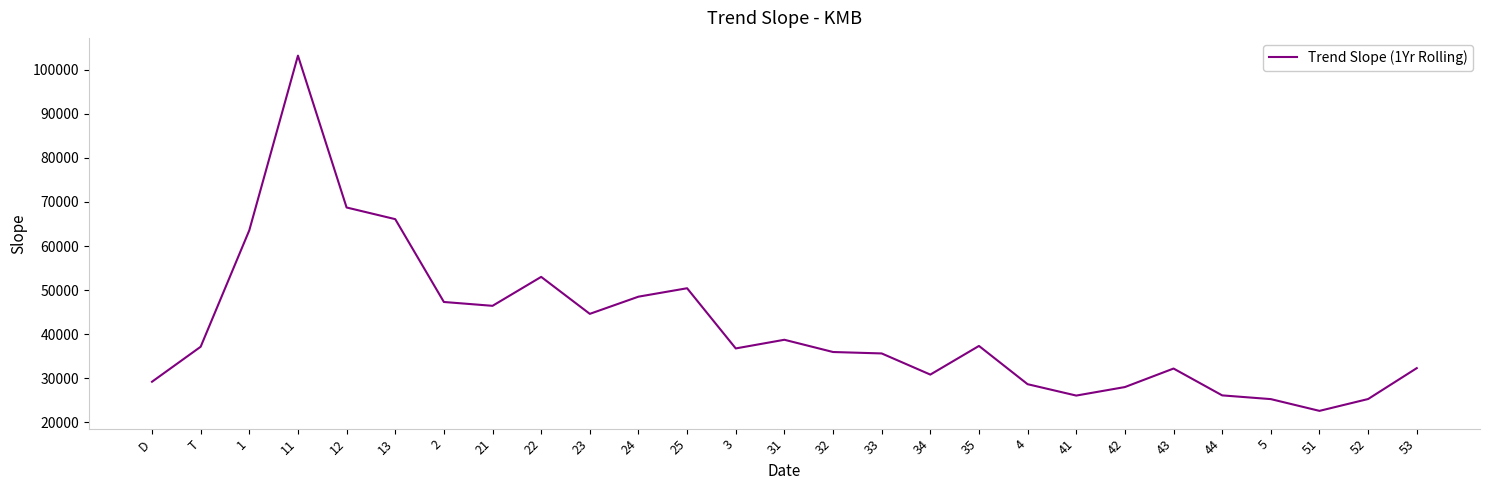

True or false: there are more than 1 points higher than both neighbors.

True